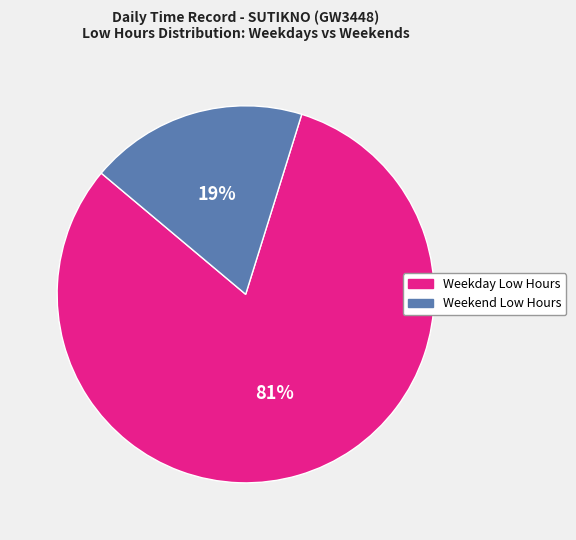

Is there any slice that represents more than half of the pie?

Yes